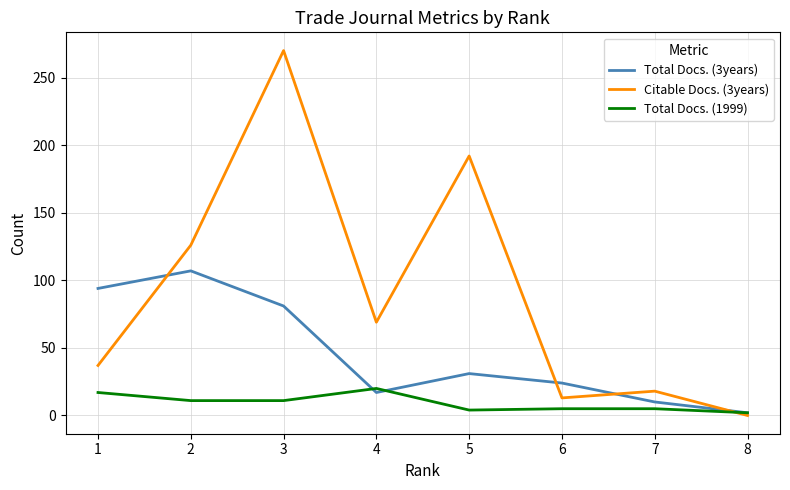

What are all the series names shown in the legend?

Total Docs. (3years), Citable Docs. (3years), Total Docs. (1999)